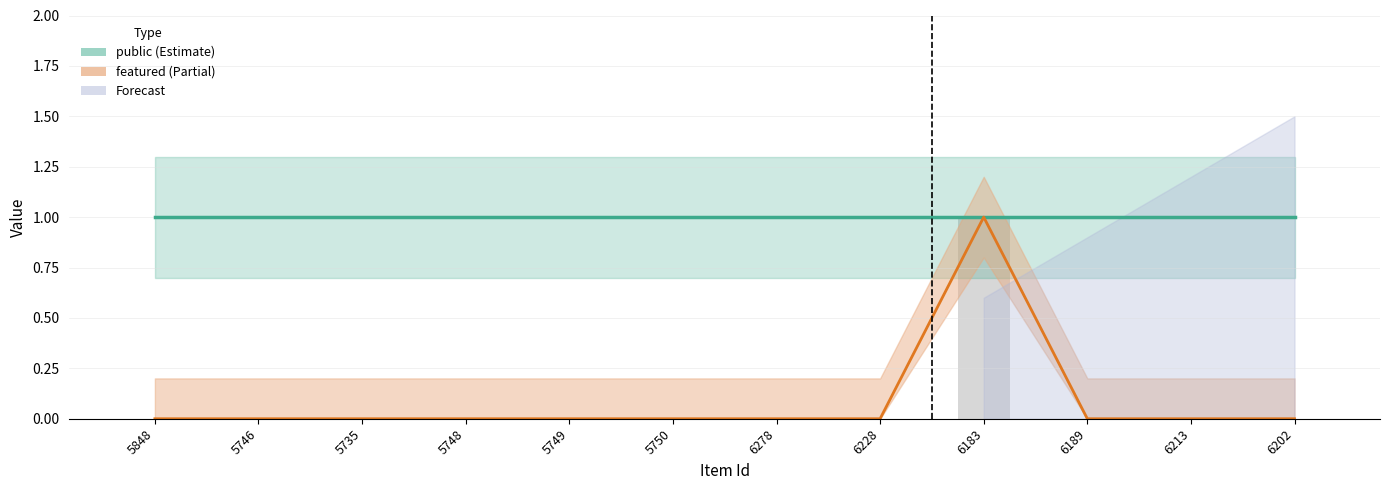

What is the maximum value for public?

1